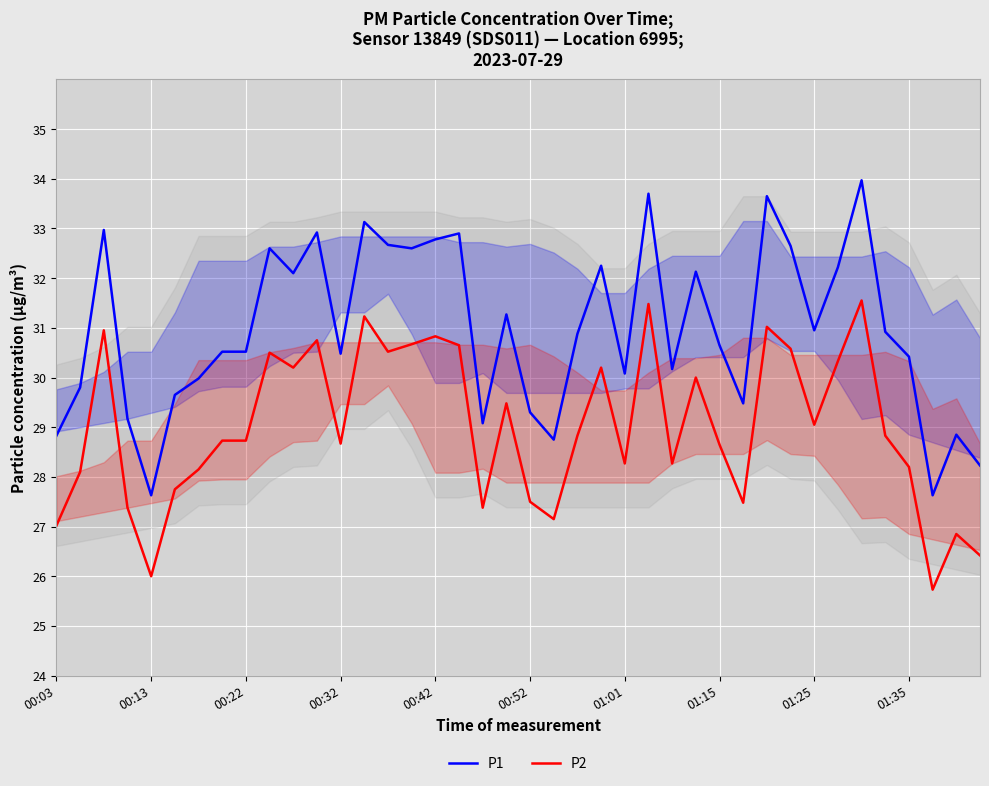

Which series has the largest total across all categories?

P1